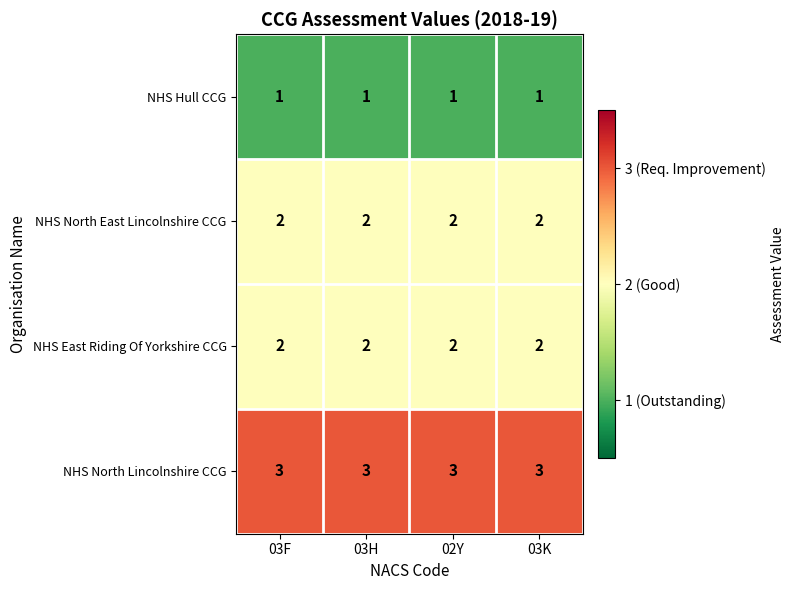

What is the sum of the NHS North Lincolnshire CCG values at 03F and 03H?

6